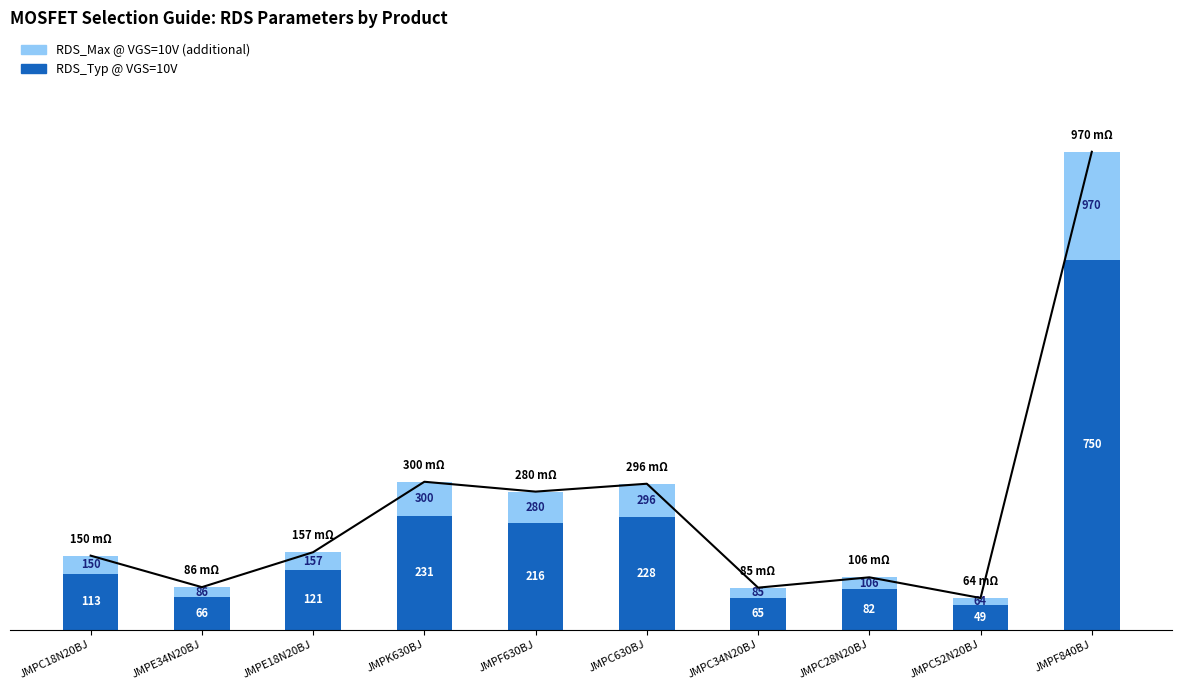

Where is RDS_Max @ VGS=10V (additional) nearest to the value 117?

JMPK630BJ